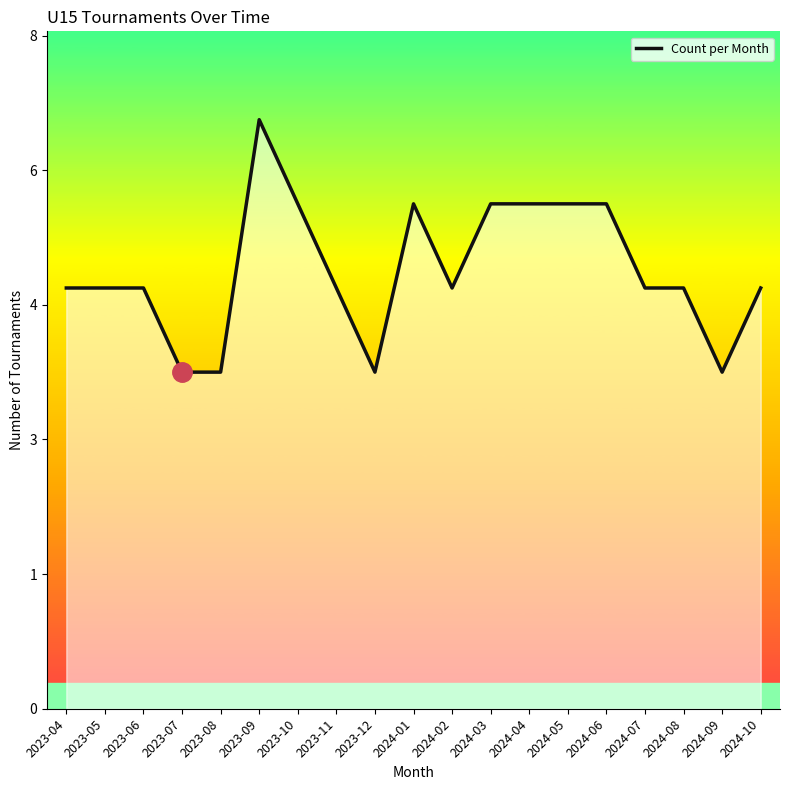

Reading left to right, what are all the values shown in this chart?

2023-04=5	2023-05=5	2023-06=5	2023-07=4	2023-08=4	2023-09=7	2023-10=6	2023-11=5	2023-12=4	2024-01=6	2024-02=5	2024-03=6	2024-04=6	2024-05=6	2024-06=6	2024-07=5	2024-08=5	2024-09=4	2024-10=5